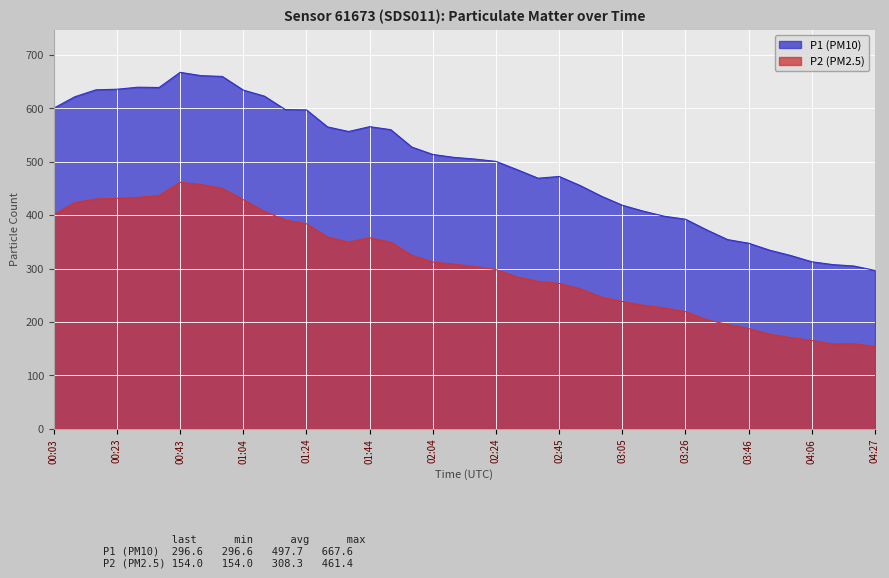

How many data points in P1 are less than 508?

20